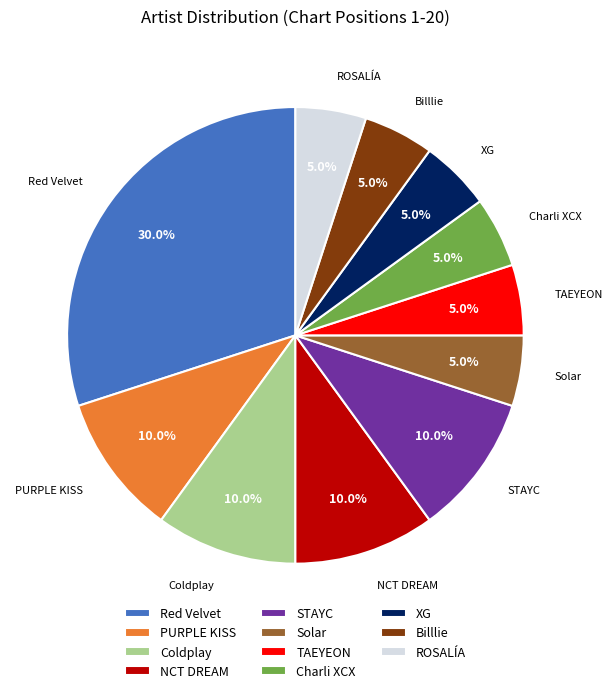

How many segments does this pie chart have?

11